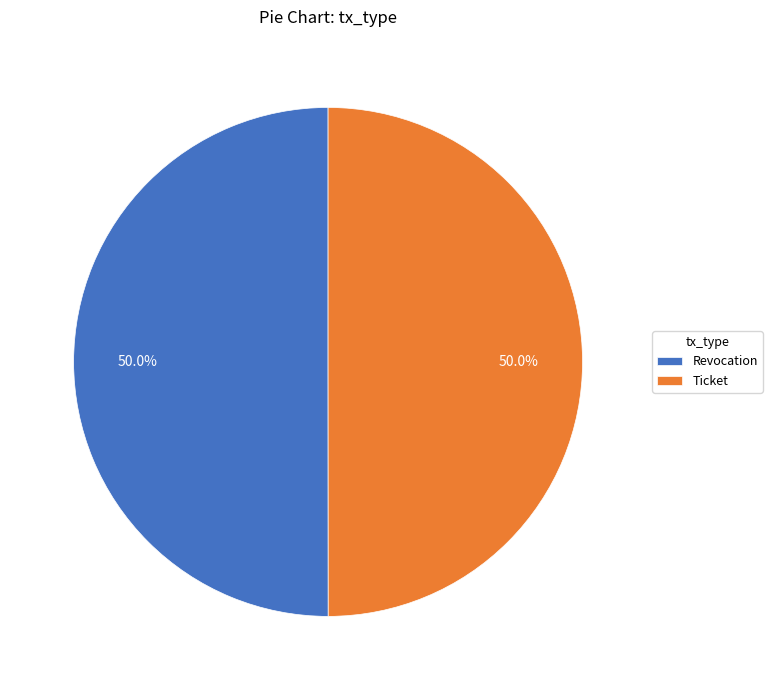

True or false: Ticket accounts for 50% of the total.

True